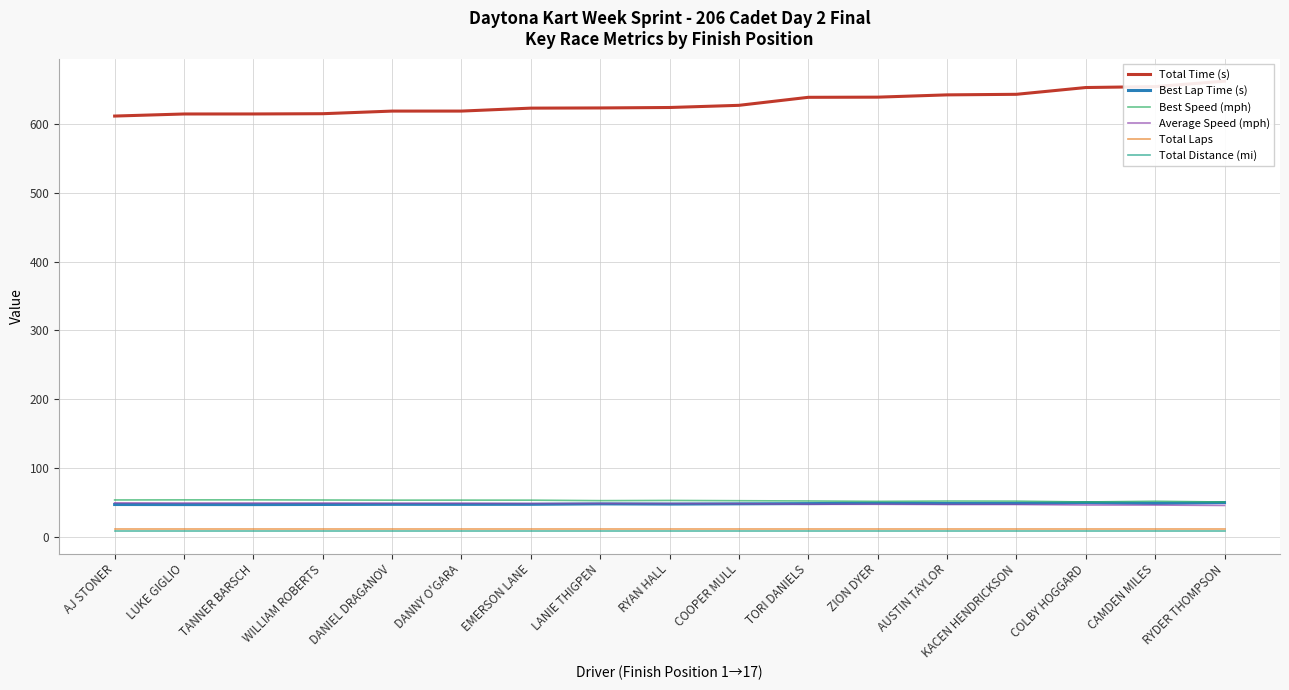

Reading left to right, transcribe all the data shown in this chart.

Total Time (s): AJ STONER=611.8	LUKE GIGLIO=614.8	TANNER BARSCH=614.8	WILLIAM ROBERTS=615.2	DANIEL DRAGANOV=619.0	DANNY O'GARA=619.0	EMERSON LANE=623.3	LANIE THIGPEN=623.6	RYAN HALL=624.2	COOPER MULL=627.4	TORI DANIELS=639.0	ZION DYER=639.3	AUSTIN TAYLOR=642.6	KACEN HENDRICKSON=643.4	COLBY HOGGARD=653.3	CAMDEN MILES=654.6	RYDER THOMPSON=662.5
Best Lap Time (s): AJ STONER=47.0	LUKE GIGLIO=46.9	TANNER BARSCH=46.9	WILLIAM ROBERTS=47.1	DANIEL DRAGANOV=47.2	DANNY O'GARA=47.2	EMERSON LANE=47.3	LANIE THIGPEN=47.9	RYAN HALL=47.6	COOPER MULL=48.0	TORI DANIELS=48.3	ZION DYER=48.9	AUSTIN TAYLOR=48.4	KACEN HENDRICKSON=48.5	COLBY HOGGARD=49.7	CAMDEN MILES=48.7	RYDER THOMPSON=49.8
Best Speed (mph): AJ STONER=53.6	LUKE GIGLIO=53.7	TANNER BARSCH=53.8	WILLIAM ROBERTS=53.6	DANIEL DRAGANOV=53.3	DANNY O'GARA=53.4	EMERSON LANE=53.3	LANIE THIGPEN=52.6	RYAN HALL=52.9	COOPER MULL=52.5	TORI DANIELS=52.1	ZION DYER=51.6	AUSTIN TAYLOR=52.0	KACEN HENDRICKSON=51.9	COLBY HOGGARD=50.7	CAMDEN MILES=51.8	RYDER THOMPSON=50.6
Average Speed (mph): AJ STONER=49.4	LUKE GIGLIO=49.2	TANNER BARSCH=49.2	WILLIAM ROBERTS=49.2	DANIEL DRAGANOV=48.9	DANNY O'GARA=48.9	EMERSON LANE=48.5	LANIE THIGPEN=48.5	RYAN HALL=48.4	COOPER MULL=48.2	TORI DANIELS=47.3	ZION DYER=47.3	AUSTIN TAYLOR=47.1	KACEN HENDRICKSON=47.0	COLBY HOGGARD=46.3	CAMDEN MILES=46.2	RYDER THOMPSON=45.6
Total Laps: AJ STONER=12.0	LUKE GIGLIO=12.0	TANNER BARSCH=12.0	WILLIAM ROBERTS=12.0	DANIEL DRAGANOV=12.0	DANNY O'GARA=12.0	EMERSON LANE=12.0	LANIE THIGPEN=12.0	RYAN HALL=12.0	COOPER MULL=12.0	TORI DANIELS=12.0	ZION DYER=12.0	AUSTIN TAYLOR=12.0	KACEN HENDRICKSON=12.0	COLBY HOGGARD=12.0	CAMDEN MILES=12.0	RYDER THOMPSON=12.0
Total Distance (mi): AJ STONER=8.4	LUKE GIGLIO=8.4	TANNER BARSCH=8.4	WILLIAM ROBERTS=8.4	DANIEL DRAGANOV=8.4	DANNY O'GARA=8.4	EMERSON LANE=8.4	LANIE THIGPEN=8.4	RYAN HALL=8.4	COOPER MULL=8.4	TORI DANIELS=8.4	ZION DYER=8.4	AUSTIN TAYLOR=8.4	KACEN HENDRICKSON=8.4	COLBY HOGGARD=8.4	CAMDEN MILES=8.4	RYDER THOMPSON=8.4